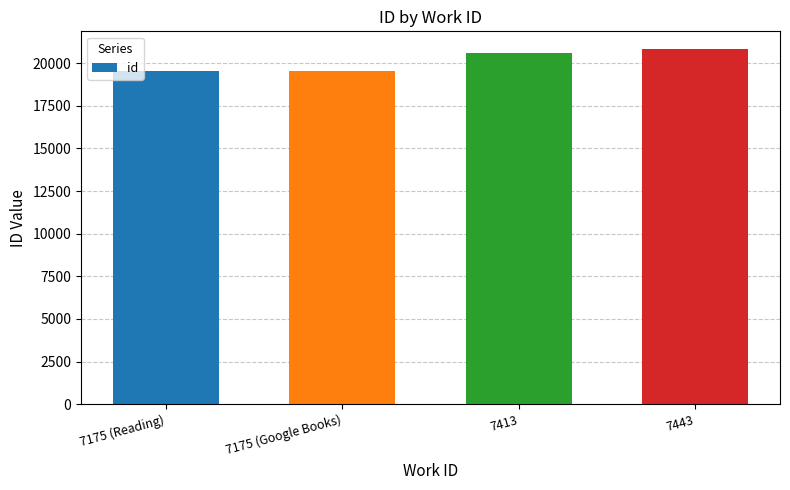

What is the change in value from 7175 (Google Books) to 7413?

+1079